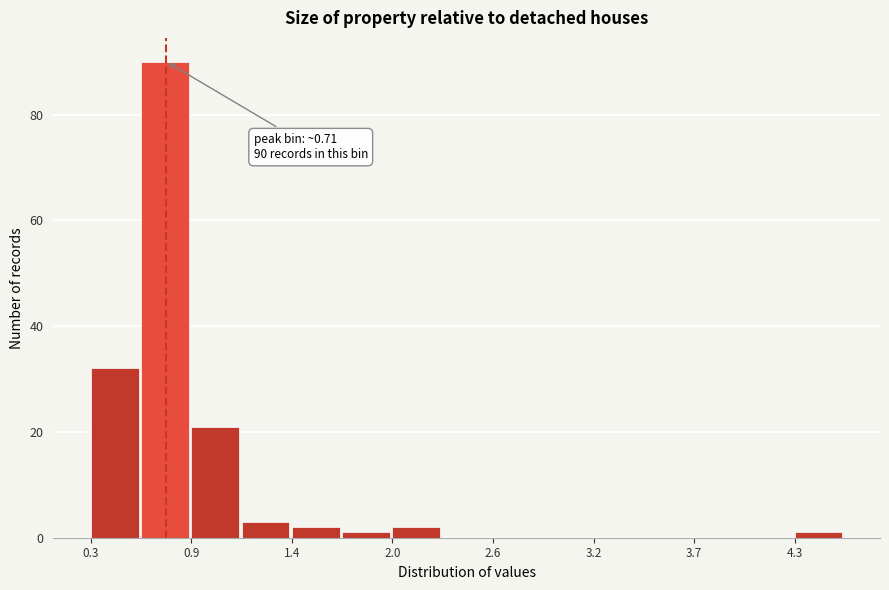

Read against the x-axis, roughly where is the centre of the tallest bar?

0.7